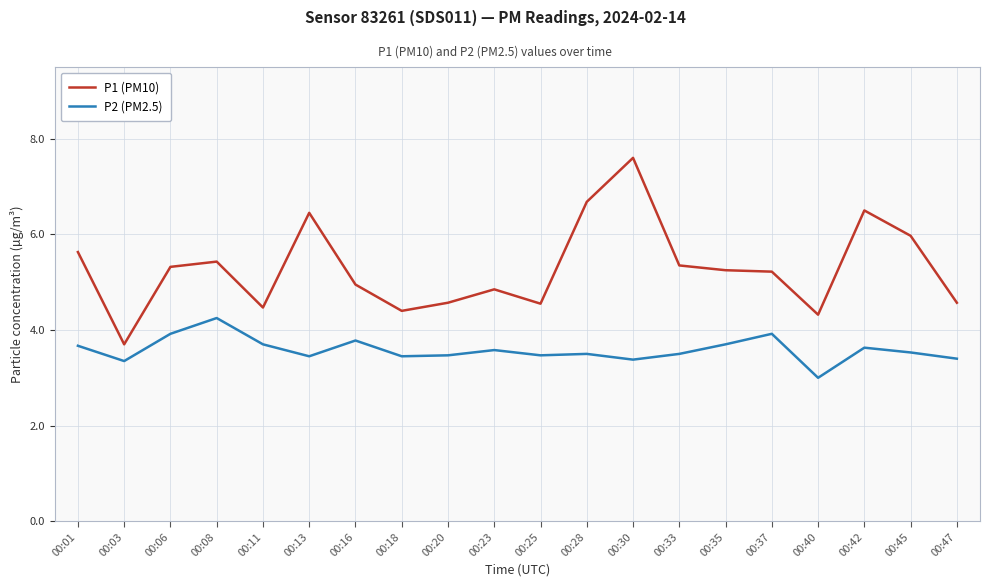

The P2 (PM2.5) series shows 1.8 at 00:23. True or false?

False